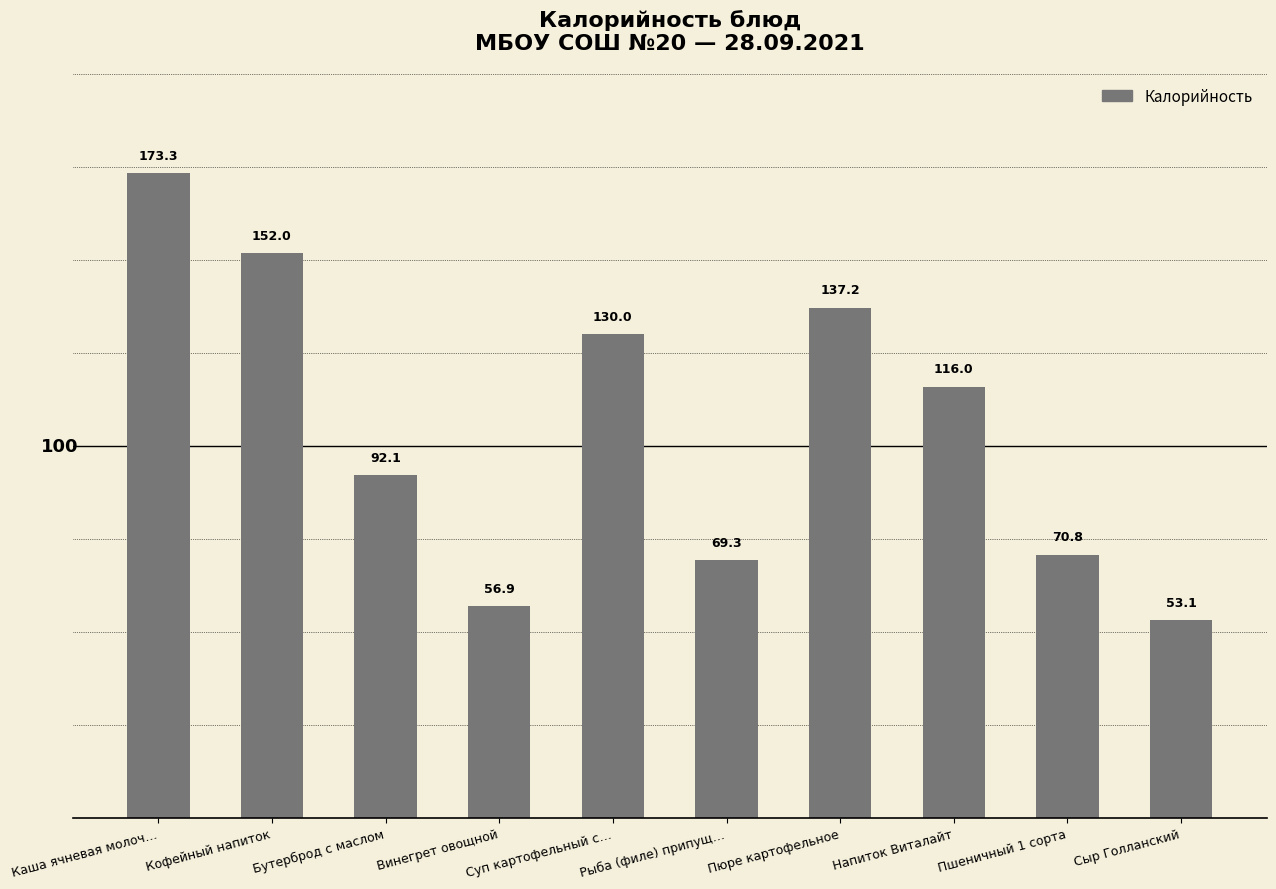

Rank the categories by value from highest to lowest.

Каша ячневая молоч…, Кофейный напиток, Пюре картофельное, Суп картофельный с…, Напиток Виталайт, Бутерброд с маслом, Пшеничный 1 сорта, Рыба (филе) припущ…, Винегрет овощной, Сыр Голланский